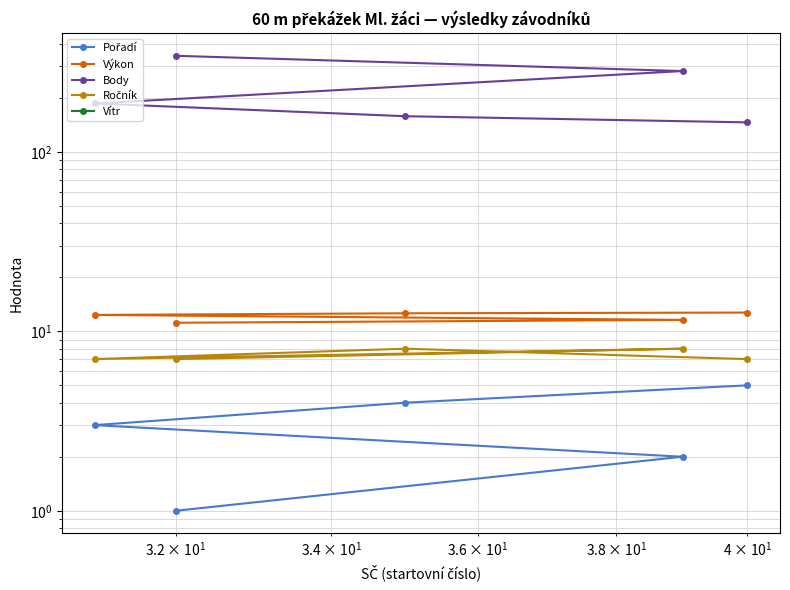

True or false: Body has more than 1 points higher than both neighbors.

False